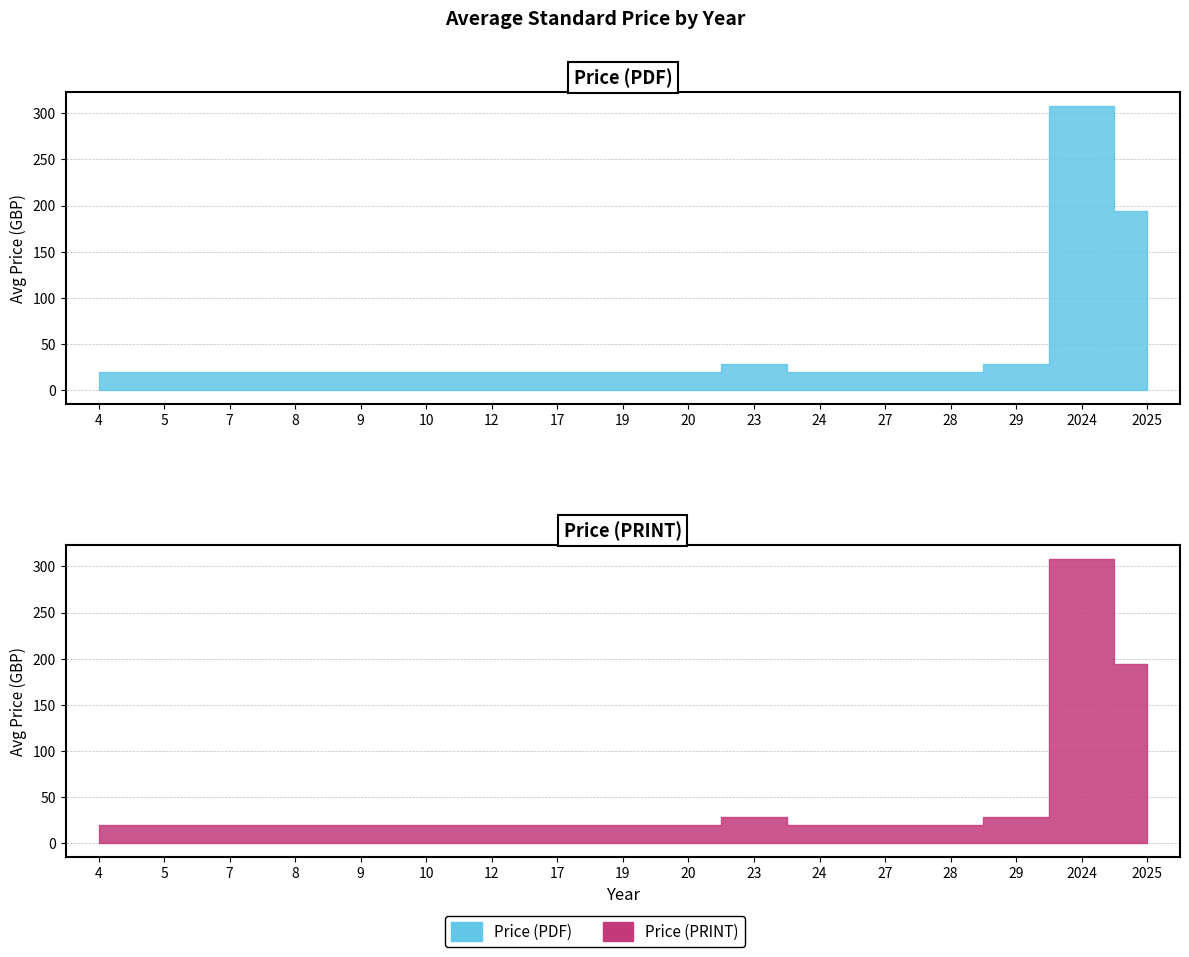

What are all the series names shown in the legend?

Price (PDF), Price (PRINT)